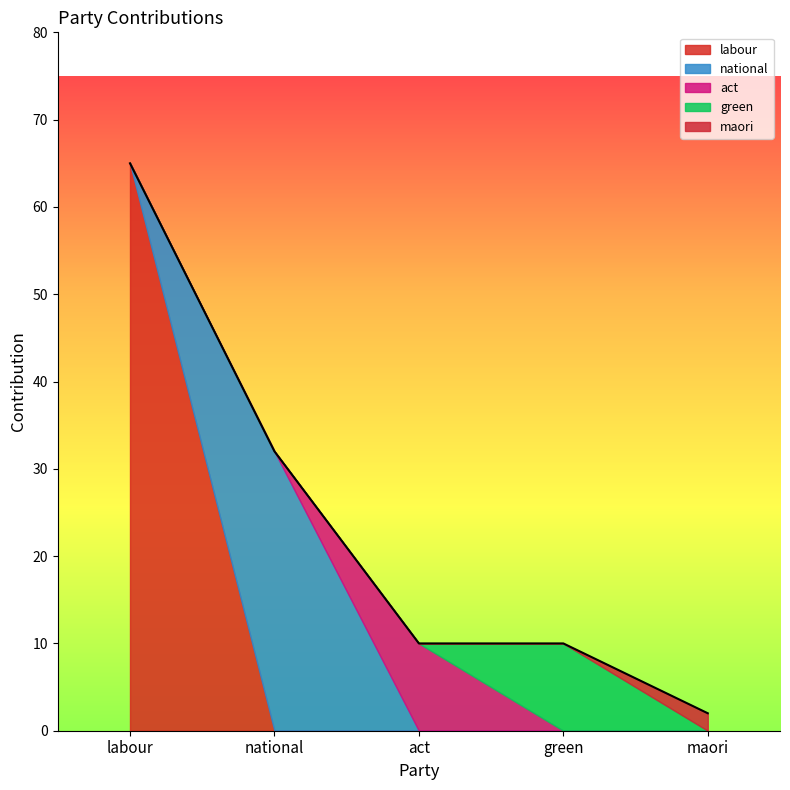

What are all the series names shown in the legend?

labour, national, act, green, maori